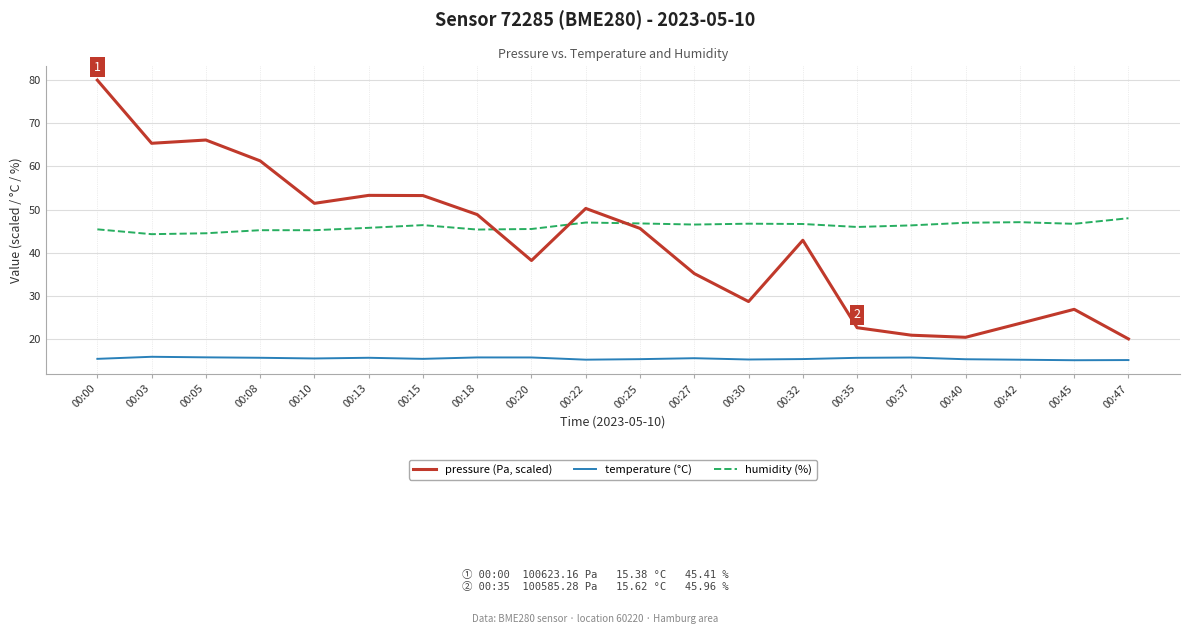

What is the sum of the temperature (°C) values at 00:40 and 00:32?

30.6